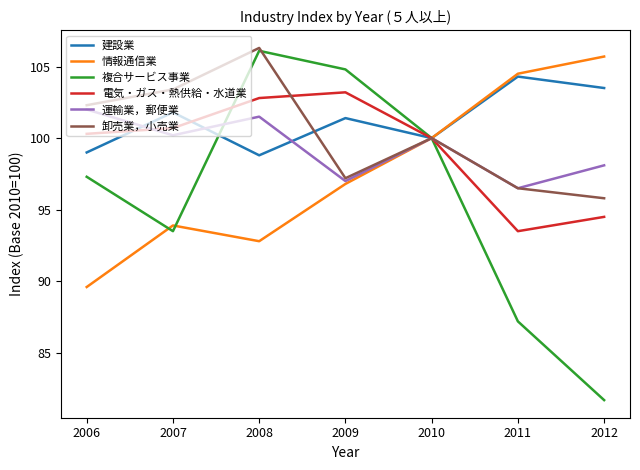

At which category is the sum across all series the highest?

2008